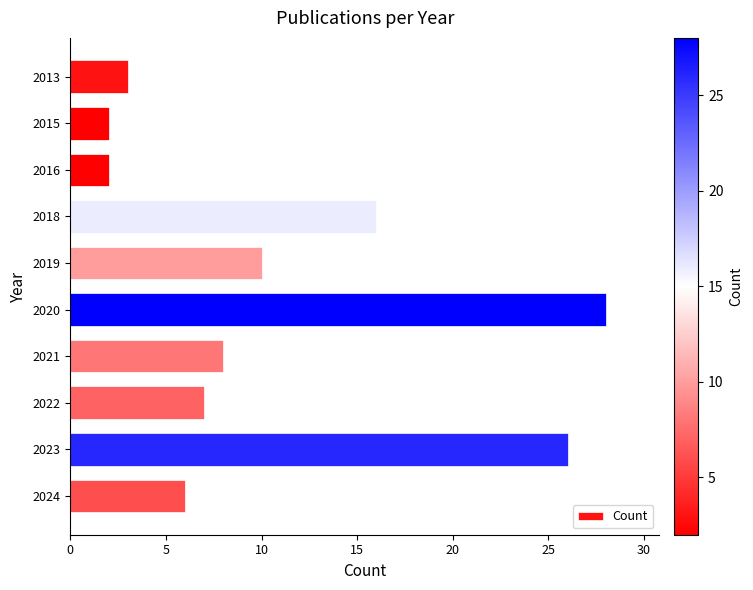

Between 2023 and 2018, which is larger?

2023